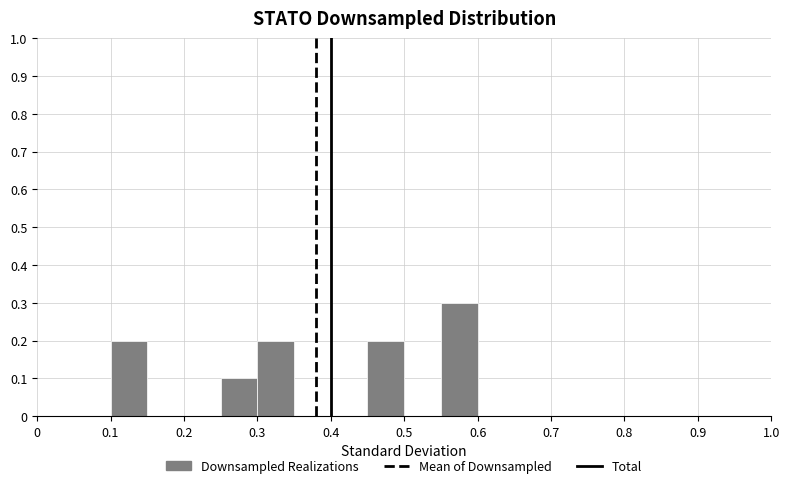

Reading left to right, transcribe this chart: for each bar, give the range it covers on the x-axis and its height. The values are not printed on the chart, so give them approximately, as read against the axis.

0.00 to 0.05: 0
0.05 to 0.10: 0
0.10 to 0.15: 0.2
0.15 to 0.20: 0
0.20 to 0.25: 0
0.25 to 0.30: 0.1
0.30 to 0.35: 0.2
0.35 to 0.40: 0
0.40 to 0.45: 0
0.45 to 0.50: 0.2
0.50 to 0.55: 0
0.55 to 0.60: 0.3
0.60 to 0.65: 0
0.65 to 0.70: 0
0.70 to 0.75: 0
0.75 to 0.80: 0
0.80 to 0.85: 0
0.85 to 0.90: 0
0.90 to 0.95: 0
0.95 to 1.00: 0